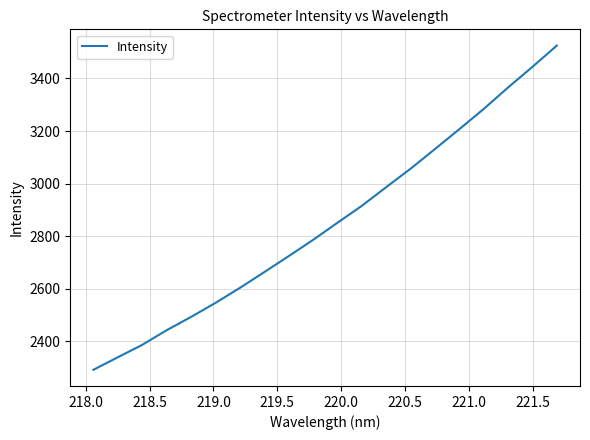

What is the minimum value shown in the chart?

2291.0